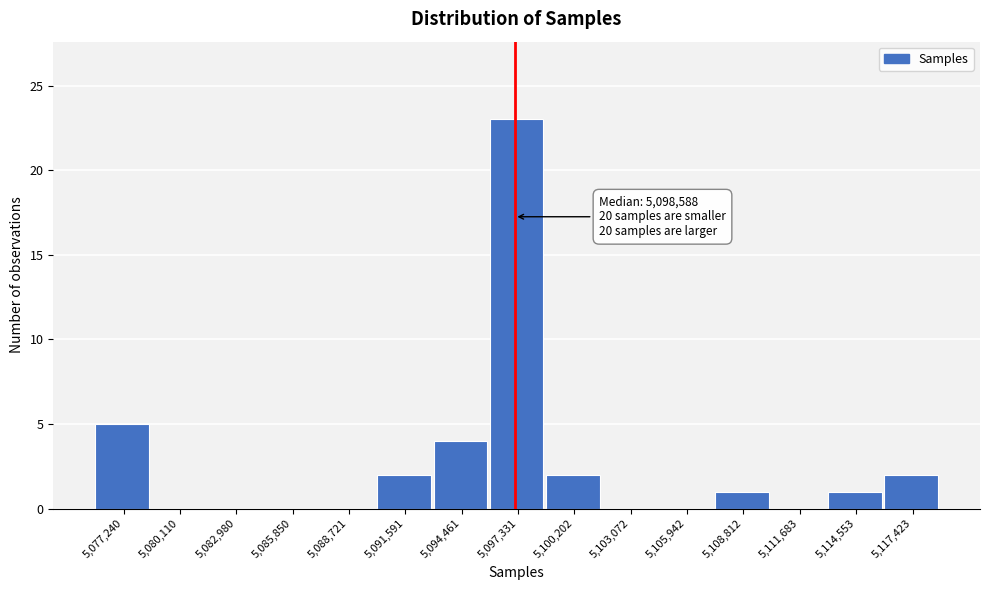

Reading left to right, what are all the values shown in this chart?

5,077,240=5	5,080,110=0	5,082,980=0	5,085,850=0	5,088,721=0	5,091,591=2	5,094,461=4	5,097,331=23	5,100,202=2	5,103,072=0	5,105,942=0	5,108,812=1	5,111,683=0	5,114,553=1	5,117,423=2